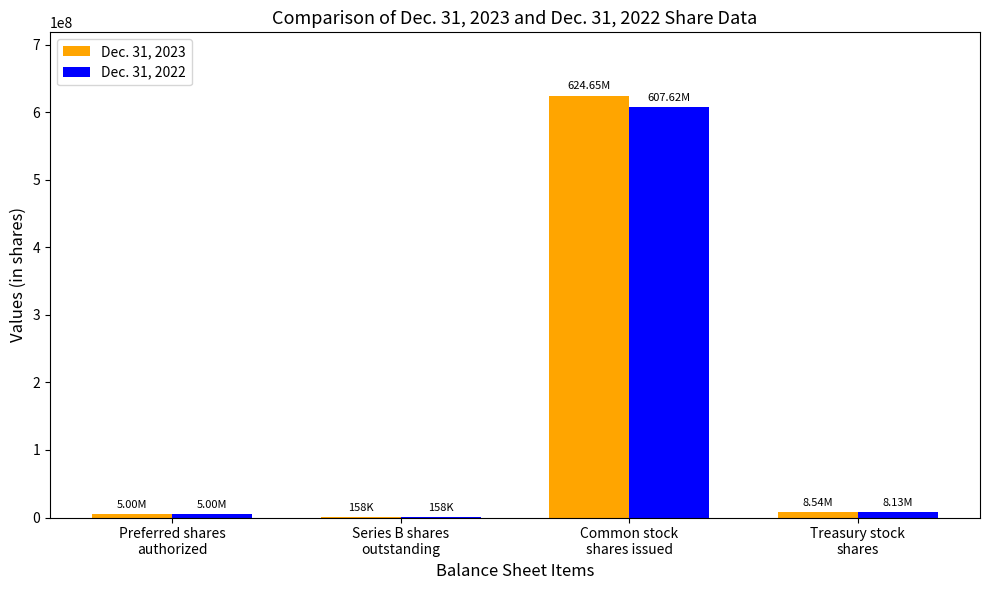

True or false: Dec. 31, 2022 has a value of 157776 at Series B shares
outstanding.

True